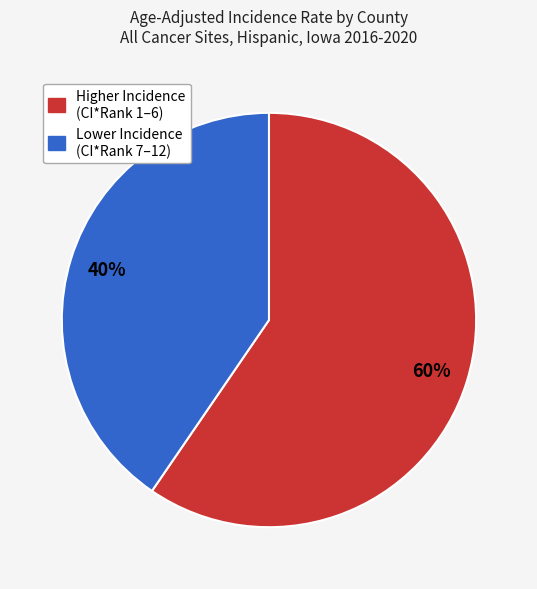

To the nearest percent, what is the average slice percentage?

50%